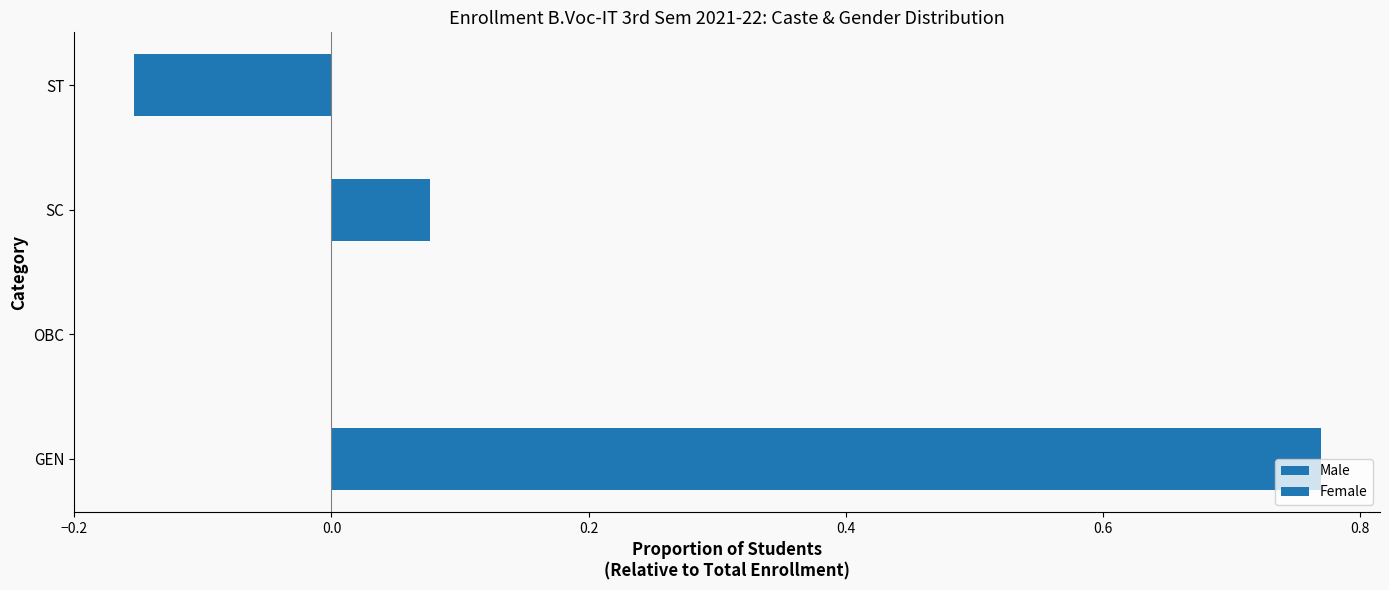

How many data points does each series have?

4